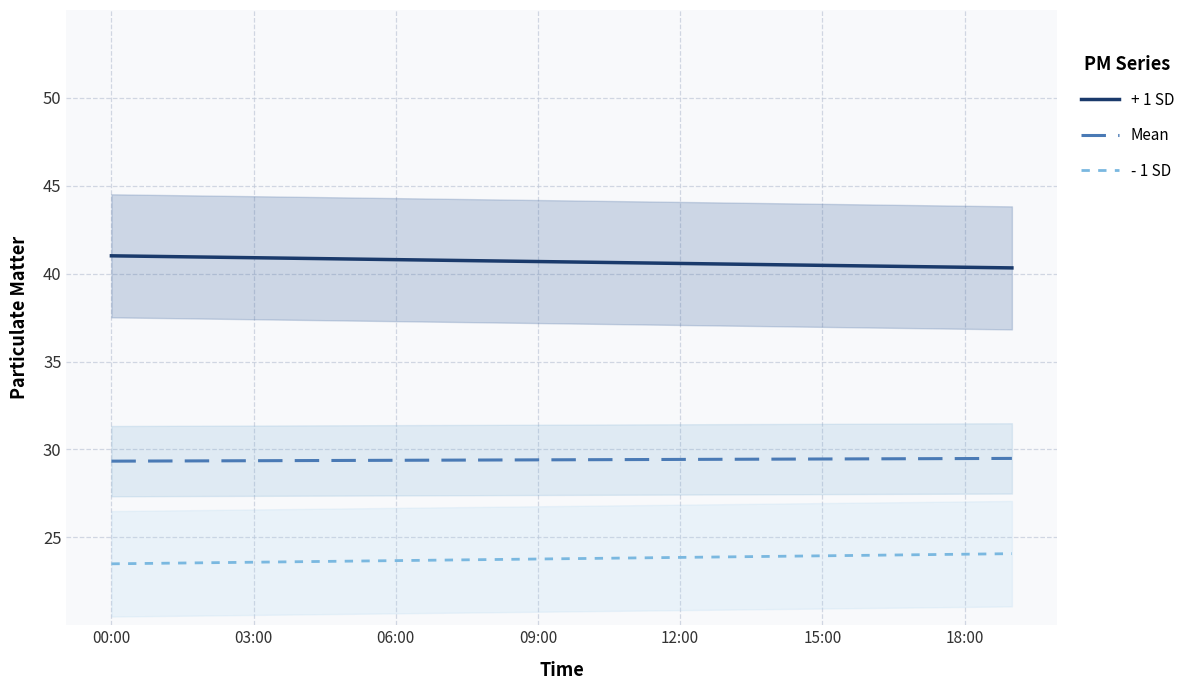

What is the average value of the P1 (+ 1 SD) series?

40.7